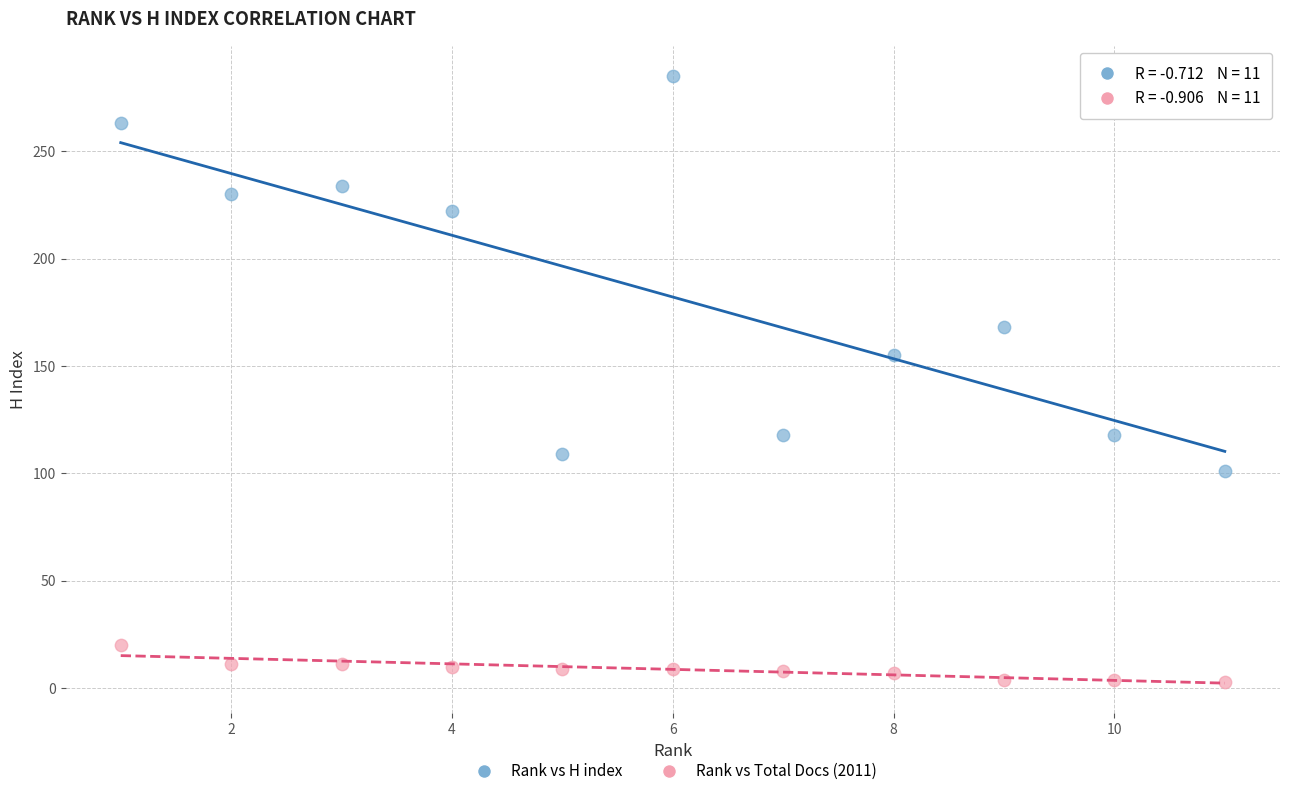

Across all data points, what is the range of Y values (max minus min)?

282